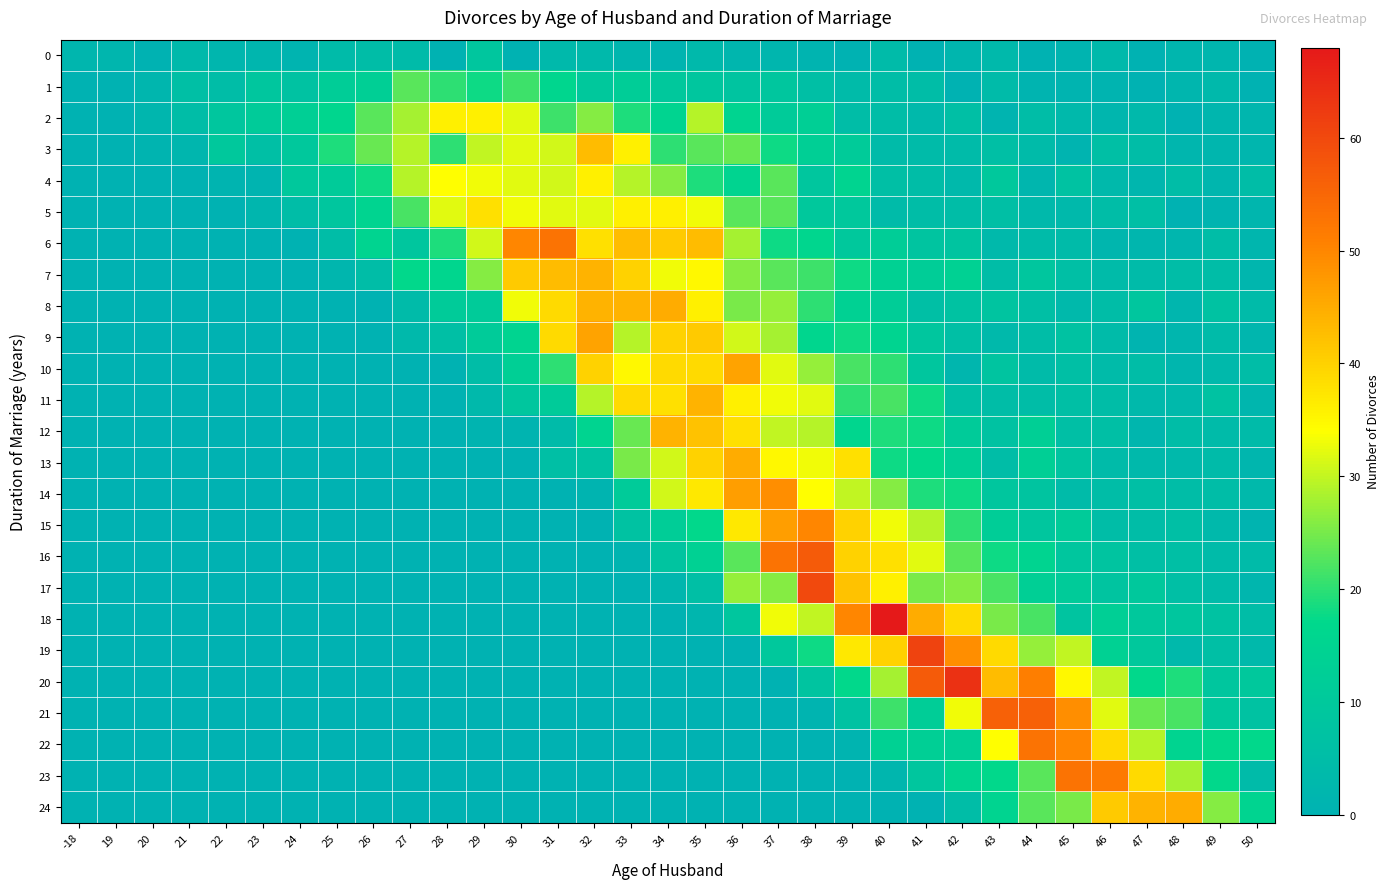

How many series are shown in this chart?

25